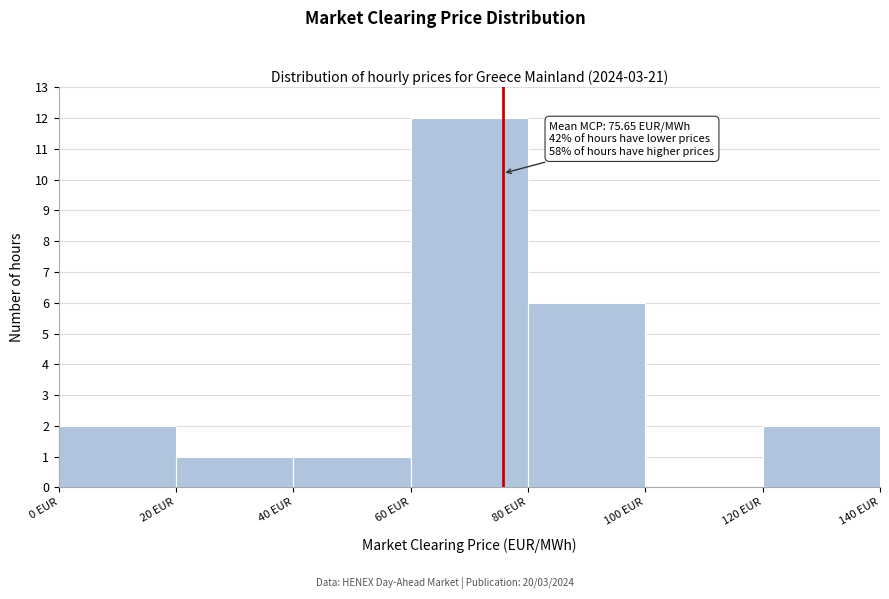

Which range on the x-axis has the tallest bar?

60 to 80